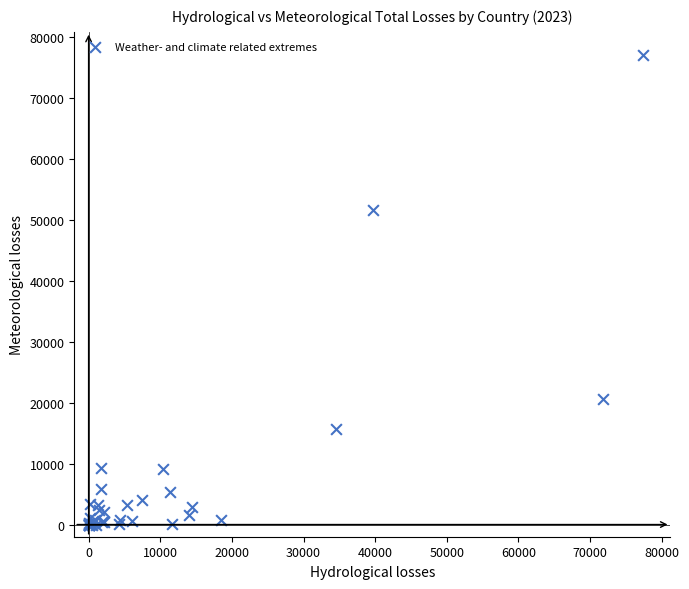

What Y value in the scatter plot is closest to 38480?

51576